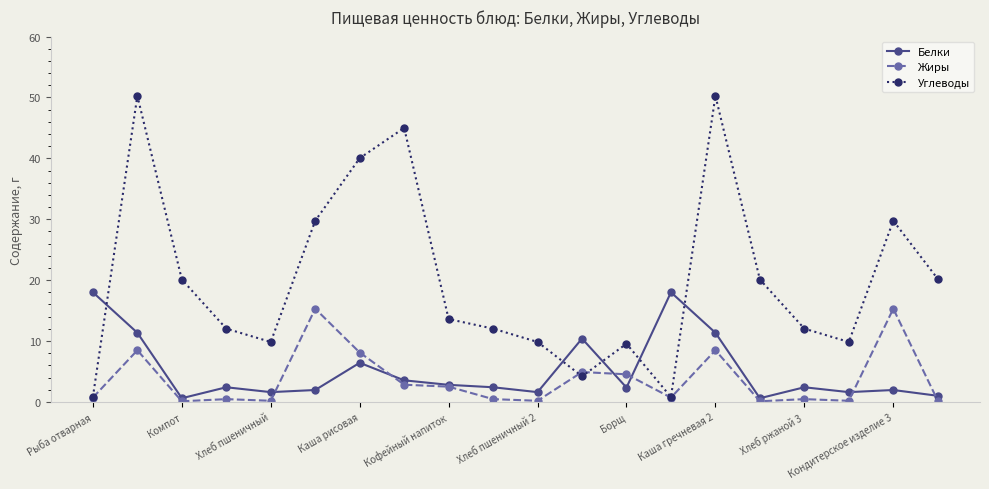

Which series has the largest total across all categories?

Углеводы